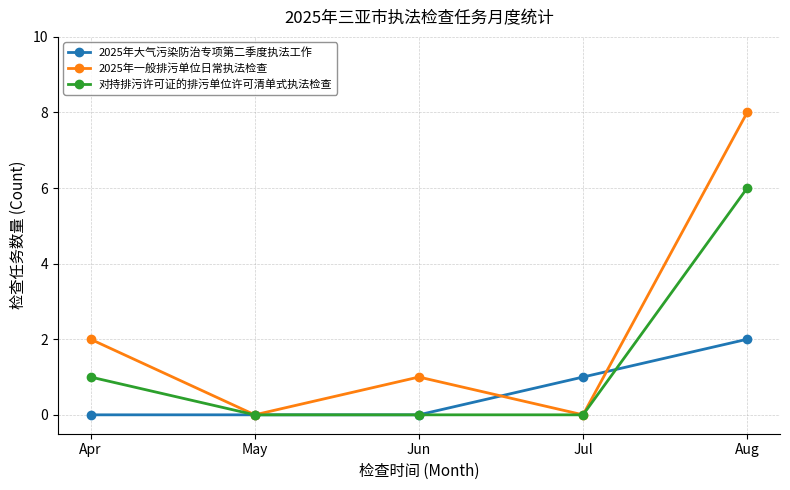

In 2025年一般排污单位日常执法检查, how many points are lower than both neighbors (excluding endpoints)?

2